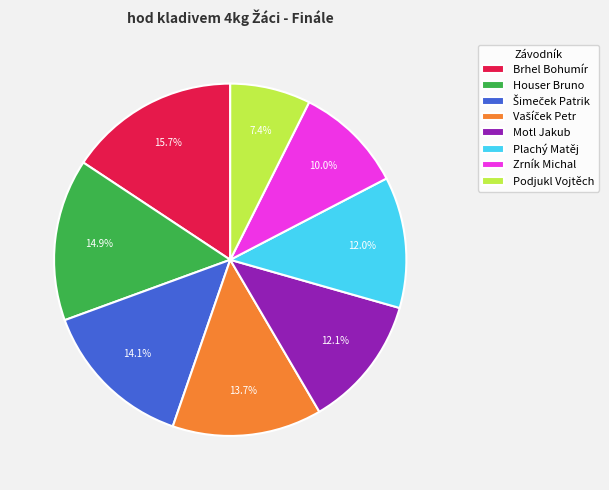

How many slices are in this pie chart?

8